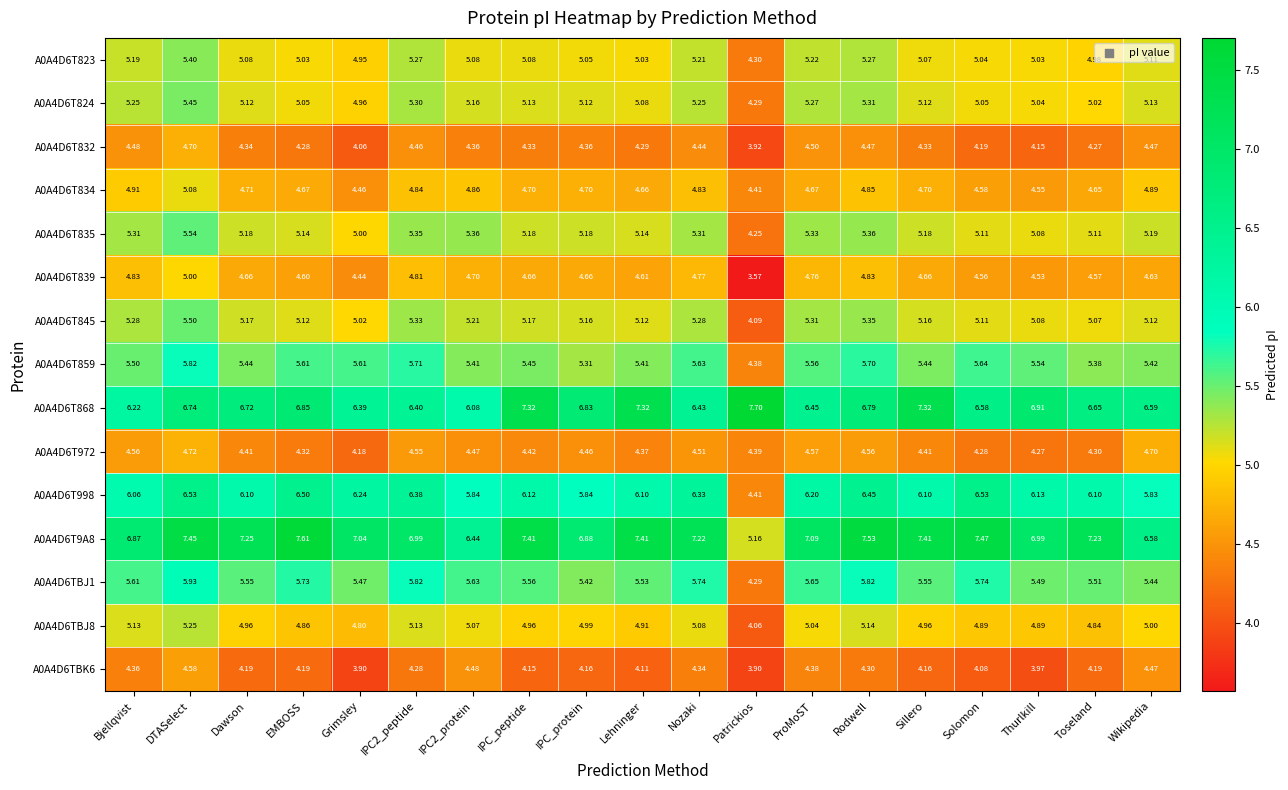

Which category has the highest value across all series?

Patrickios